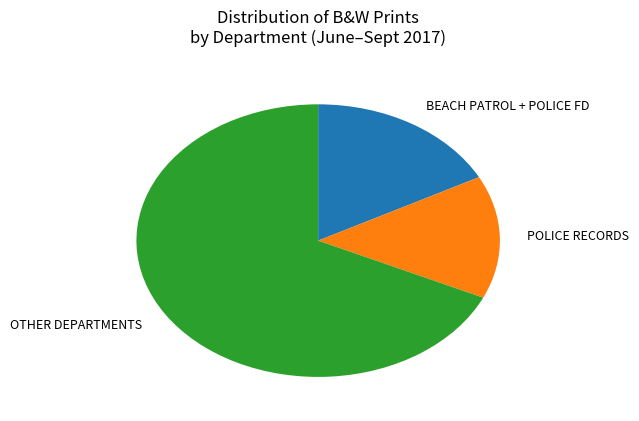

Which category has the biggest portion of the pie?

OTHER DEPARTMENTS